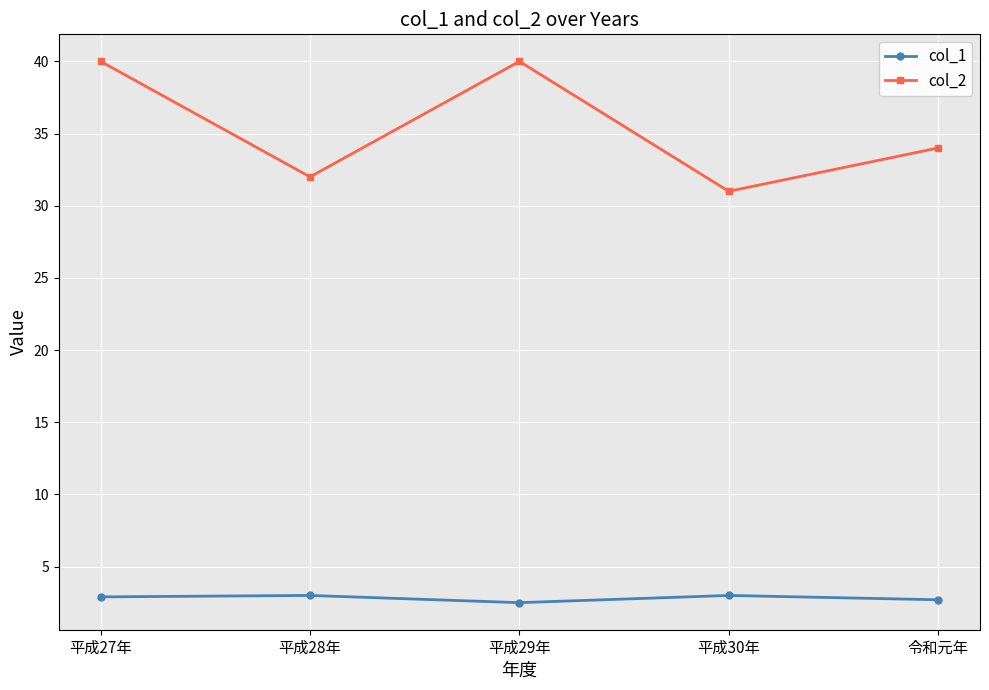

What is the greatest value displayed?

40.0